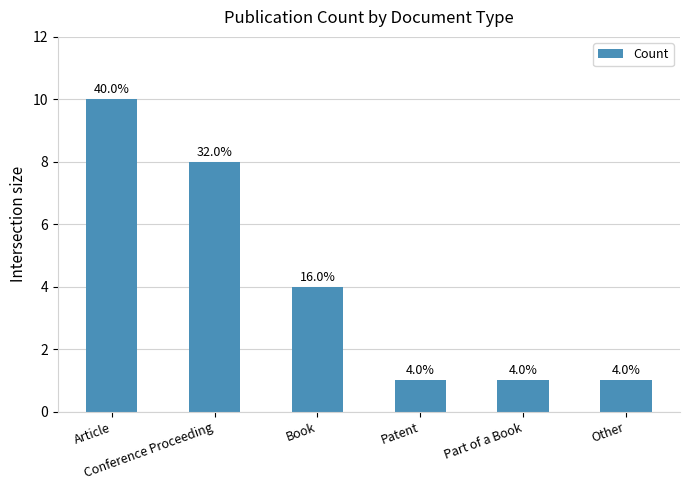

What is the greatest value displayed?

10